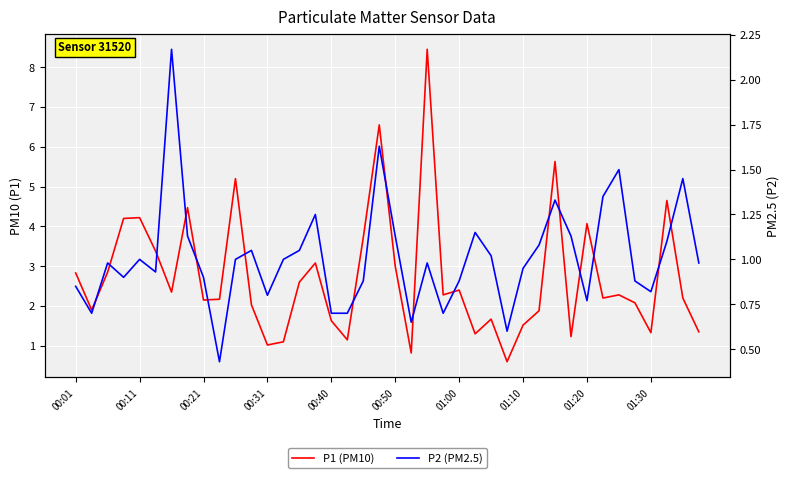

What is the difference between the highest and lowest values at 37?

3.6